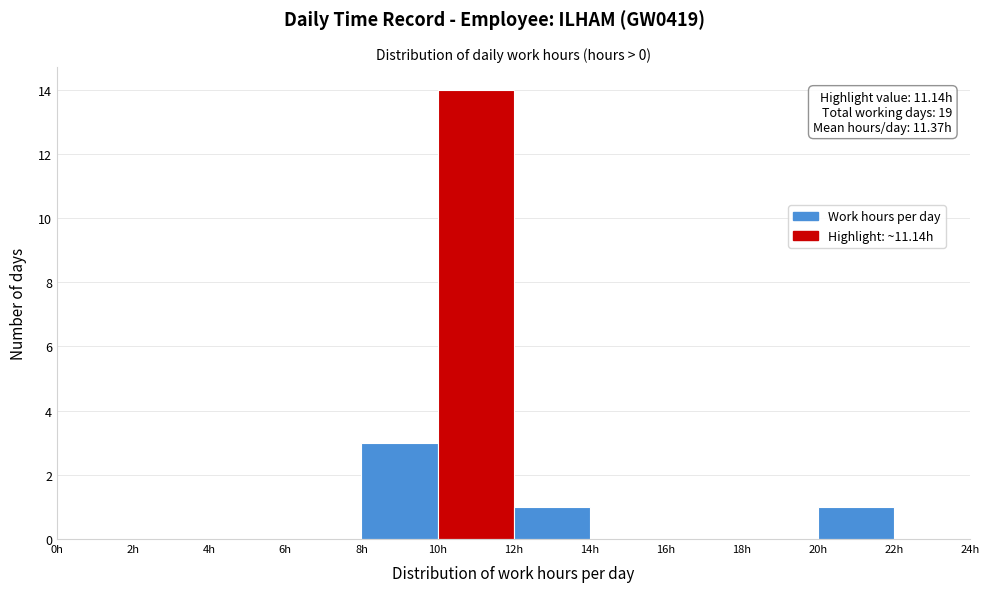

Which range on the x-axis has the tallest bar?

10 to 12